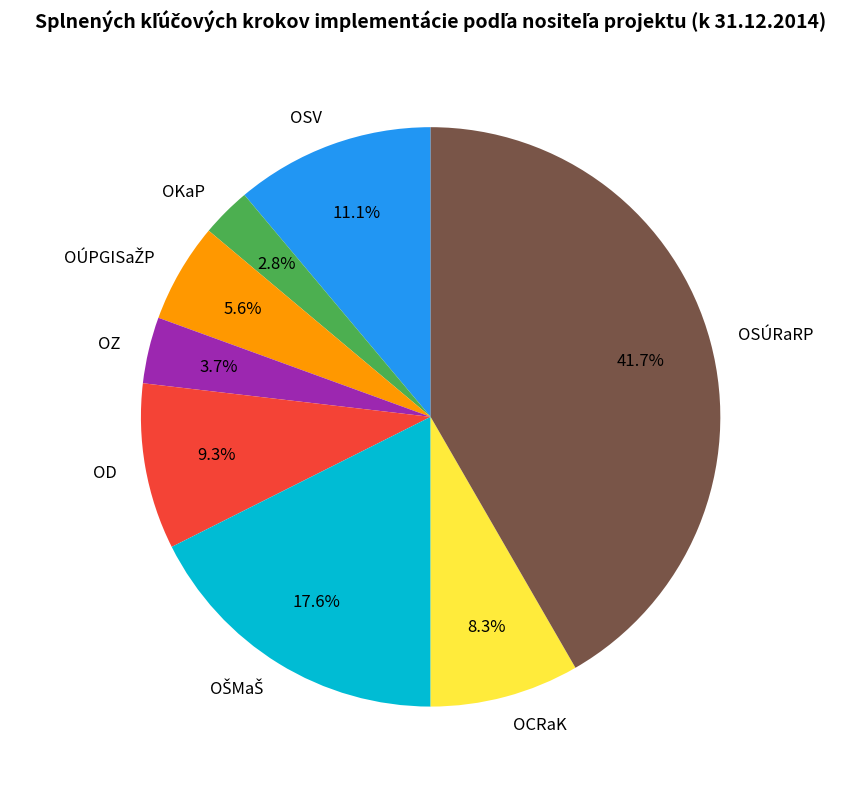

What is the largest slice in the pie chart?

OSÚRaRP